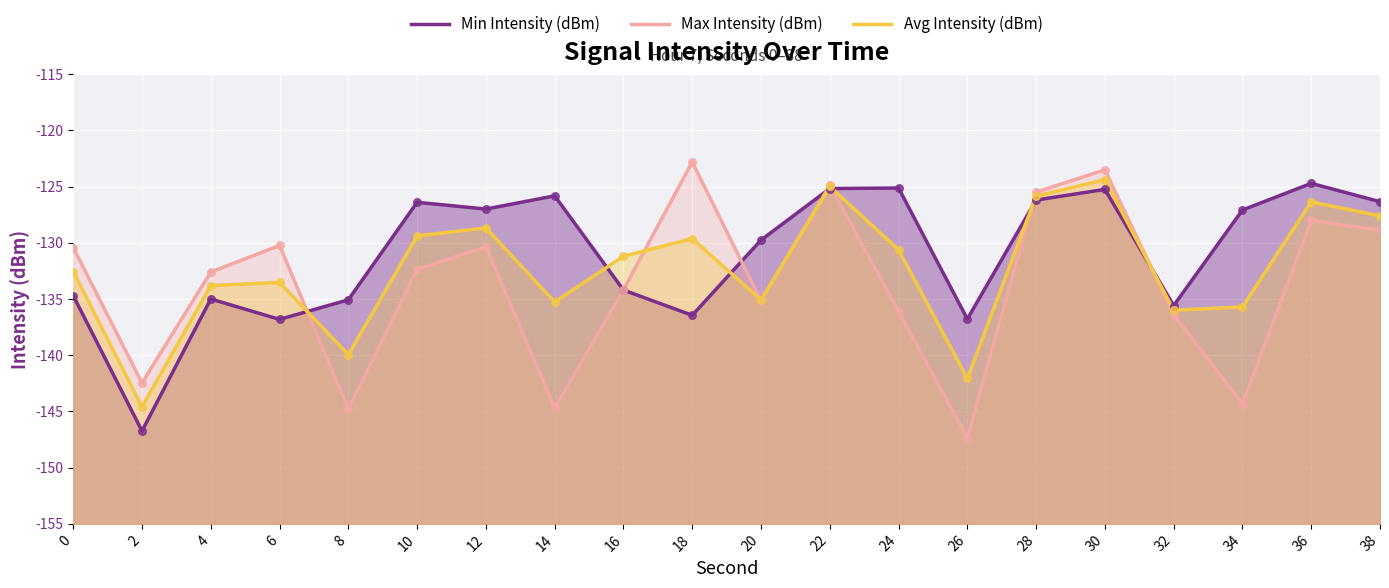

Is the value of Avg Intensity (dBm) at 36 greater than the value of Min Intensity (dBm) at 10?

Yes